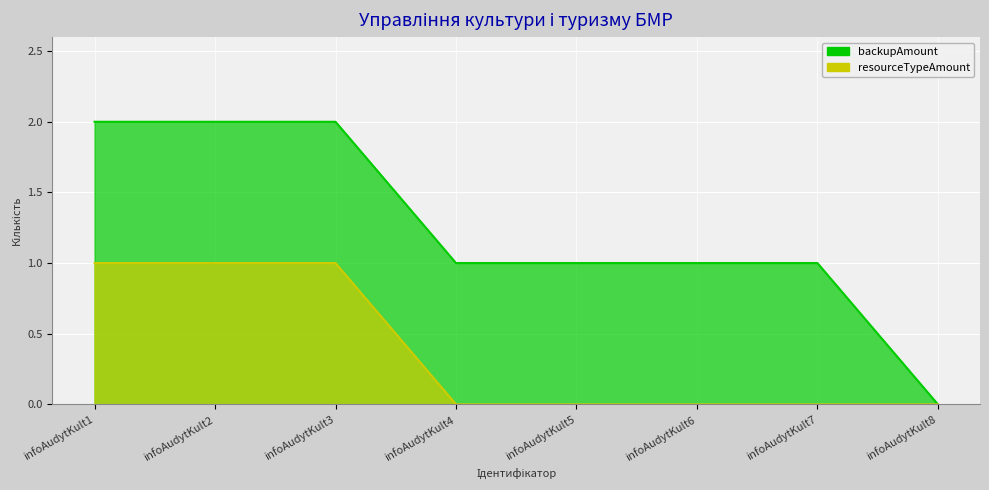

How many series are shown in this chart?

2